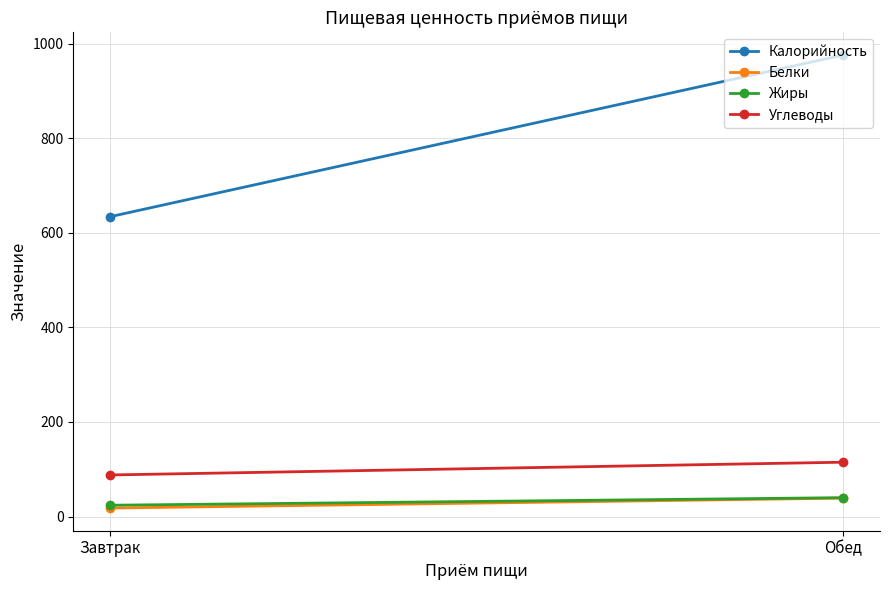

Is the value of Жиры at Обед greater than the value of Углеводы at Обед?

No